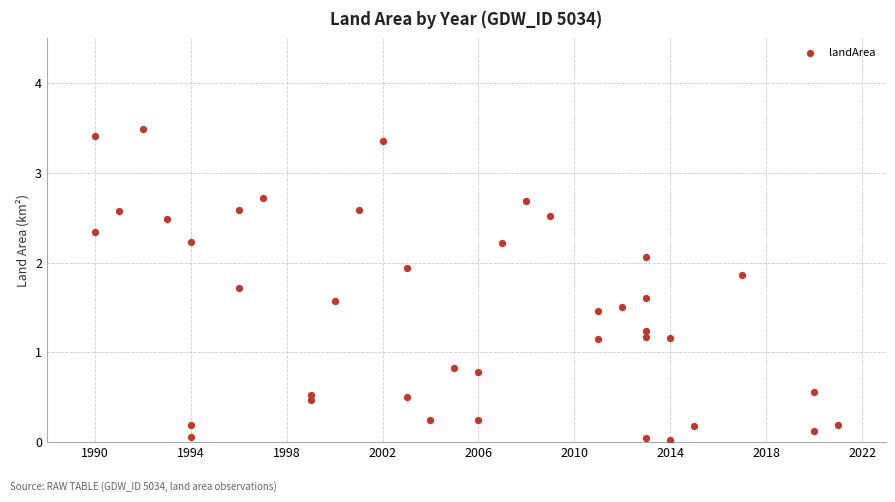

What is the range of X values (max minus min)?

31.0